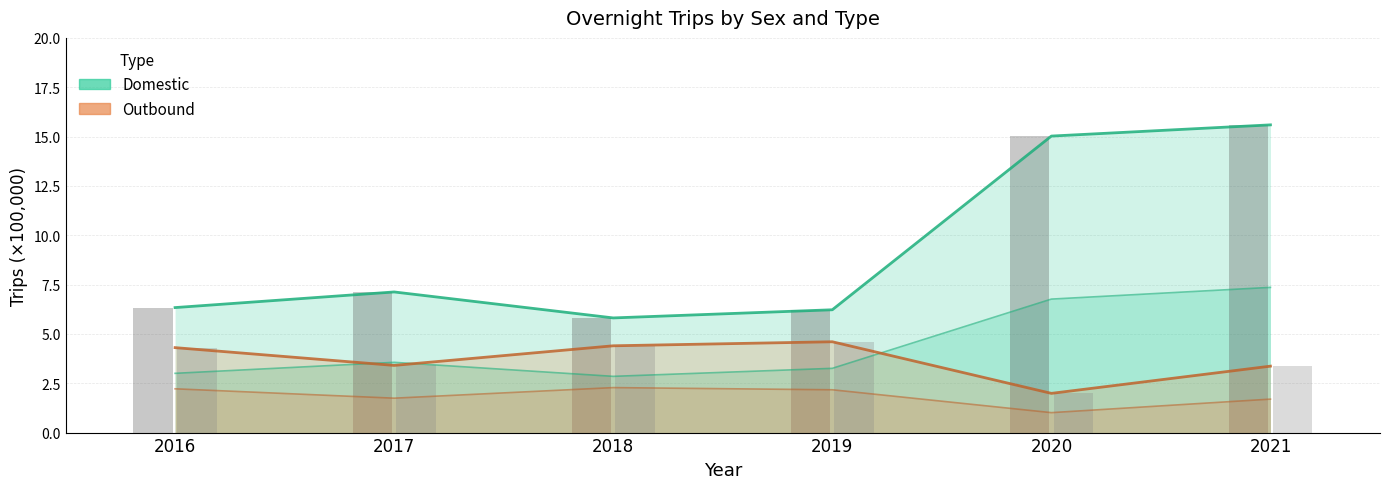

Which series has the largest total across all categories?

Domestic Both sexes